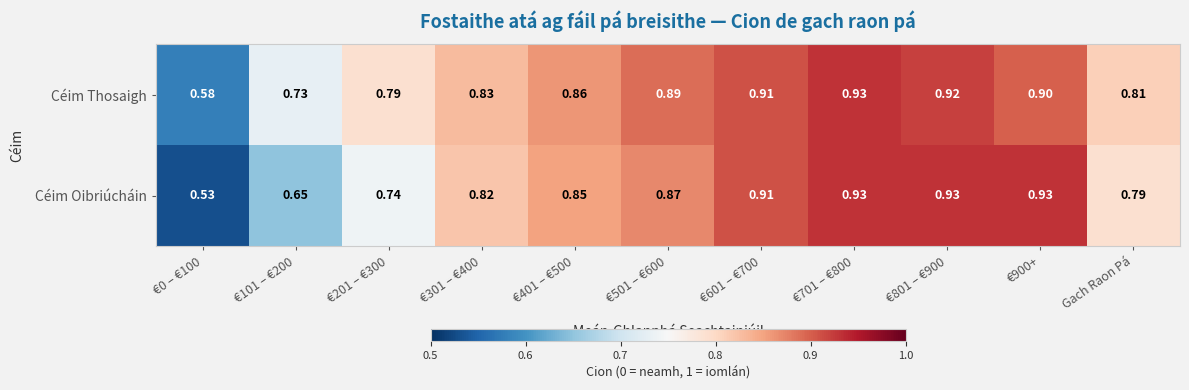

Which category has the lowest value across all series?

€0 – €100